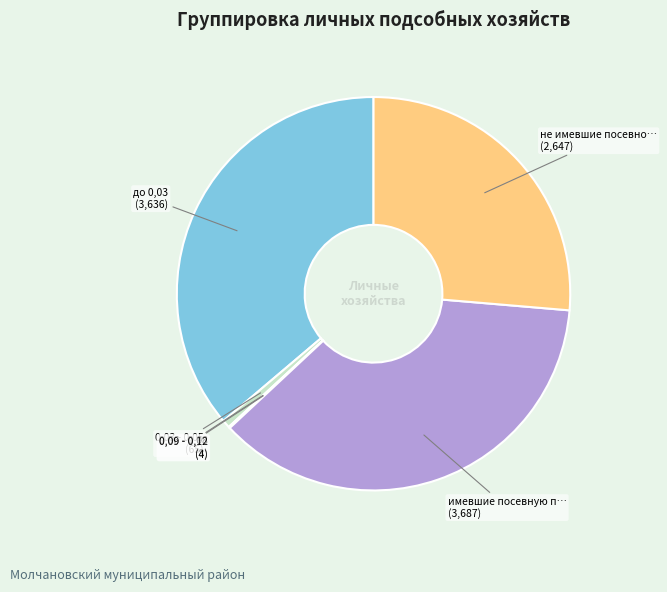

How many slices are in this pie chart?

6